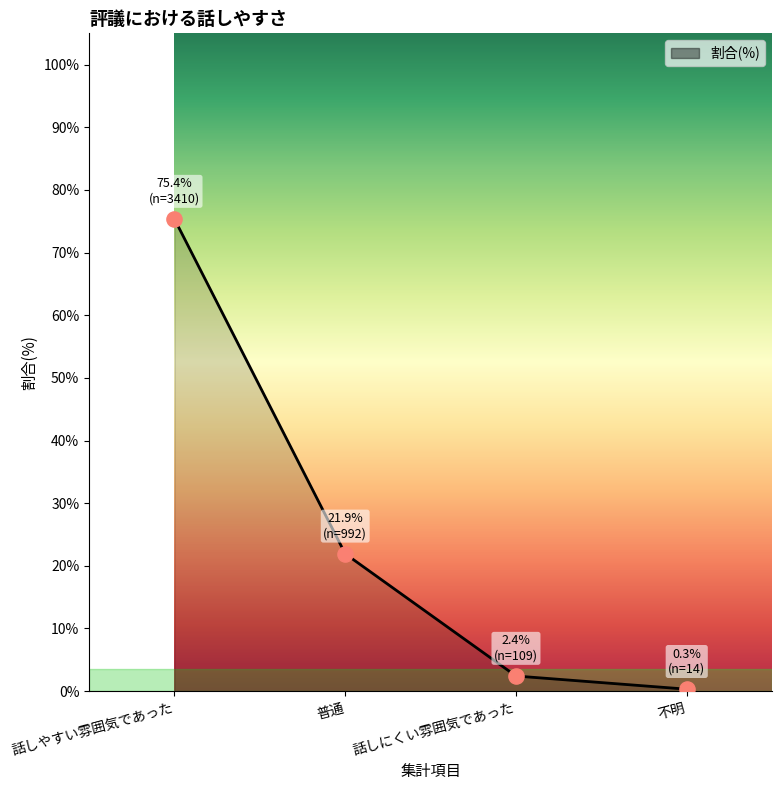

What is the change in value from 話しにくい雰囲気であった to 不明?

-2.1